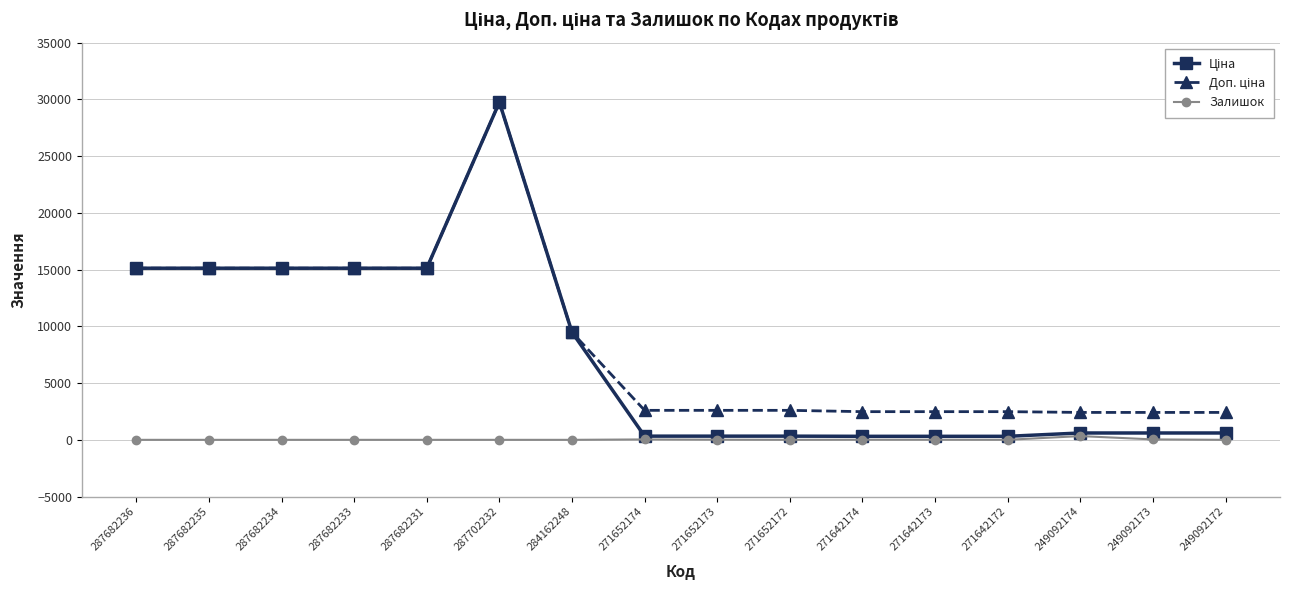

At which category is the sum across all series the highest?

287702232